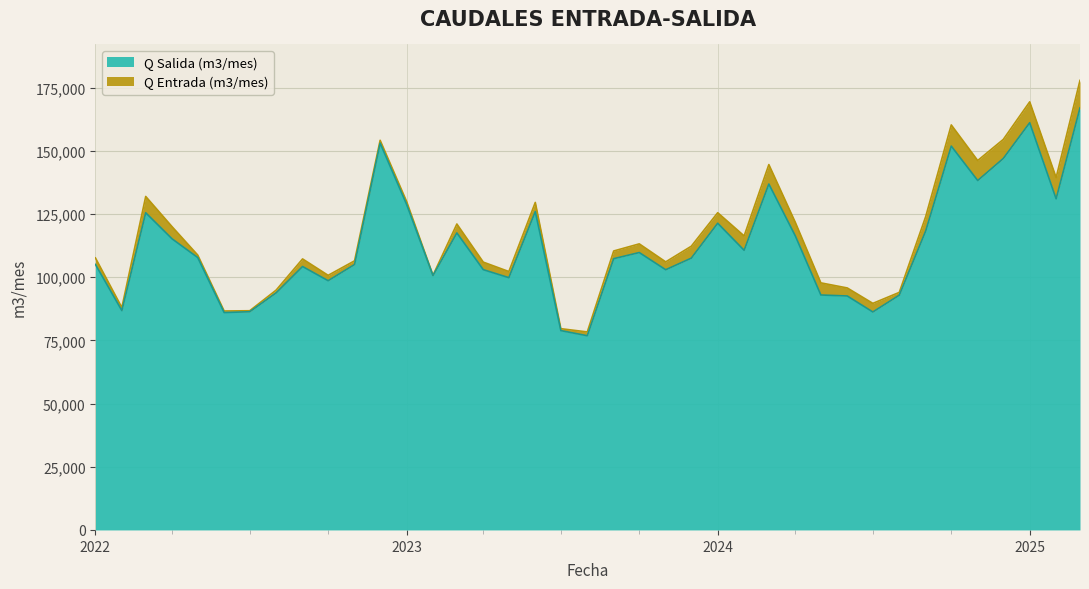

What is the difference between the maximum and minimum values in the Q Salida (m3/mes) series?

90154